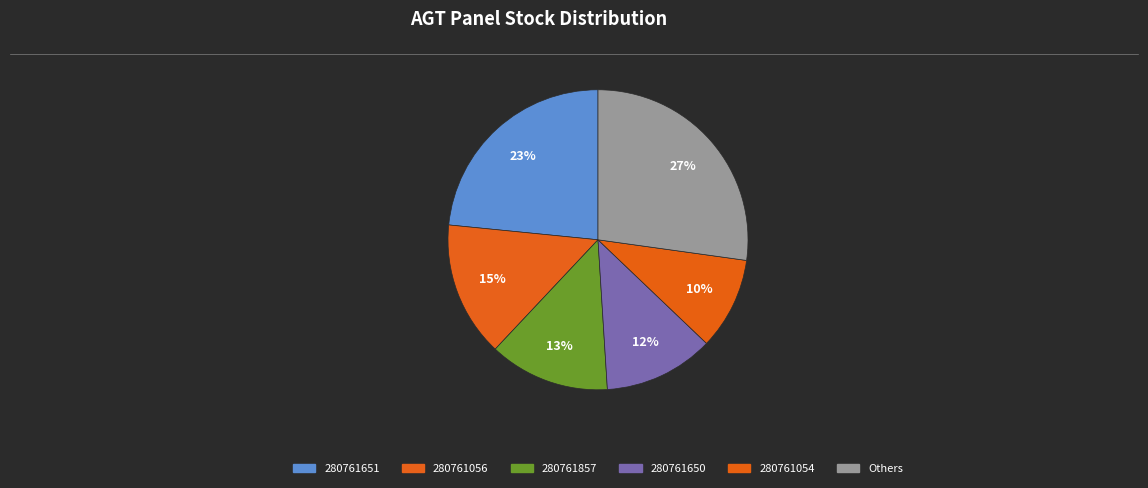

How many segments does this pie chart have?

6